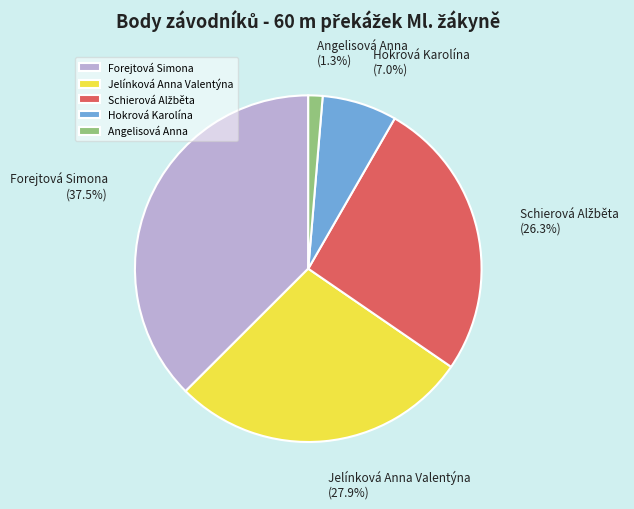

How many segments does this pie chart have?

5